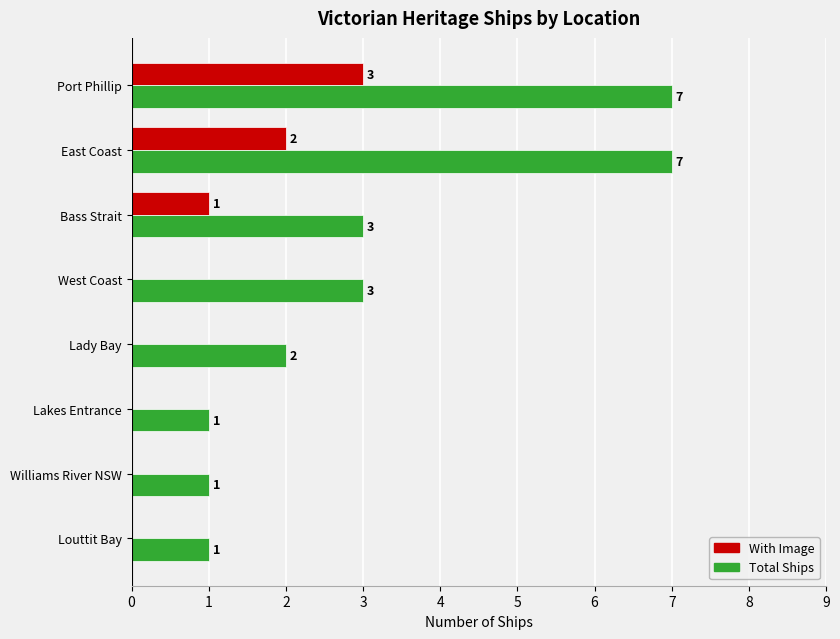

Which series has the widest spread of values?

Total Ships